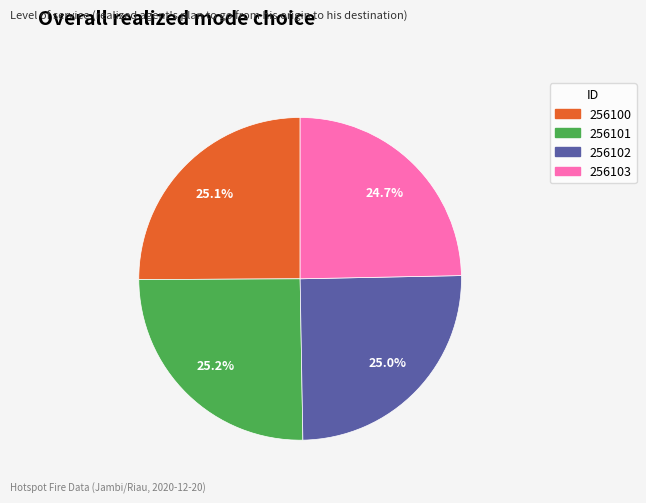

What is the ratio of the value at 256102 to the value at 256101?

1.0